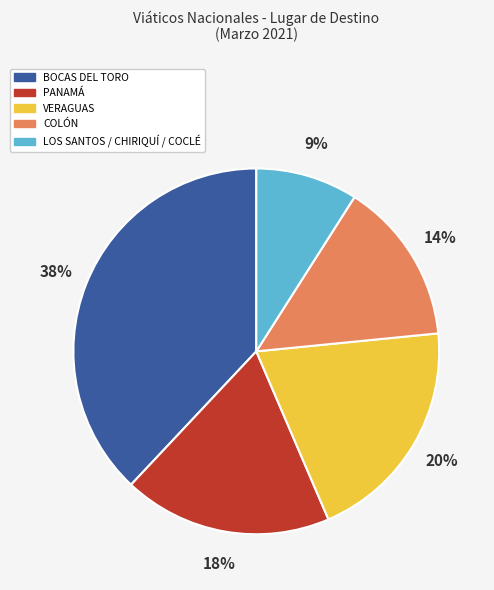

To the nearest percent, what is the difference between the largest and smallest slice percentages?

29%